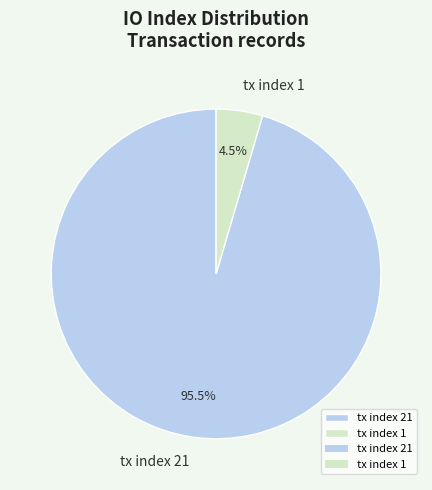

Count the number of slices in the pie.

2